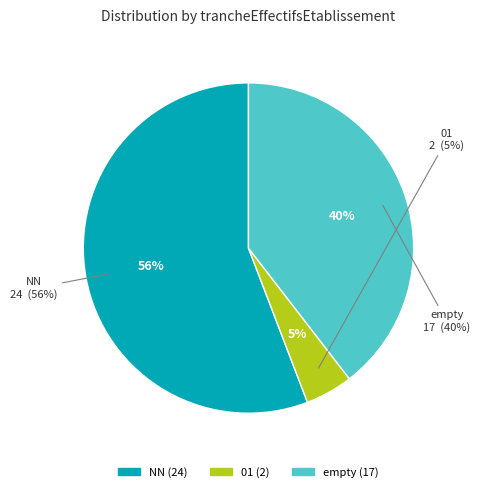

Does any single category account for the majority?

Yes